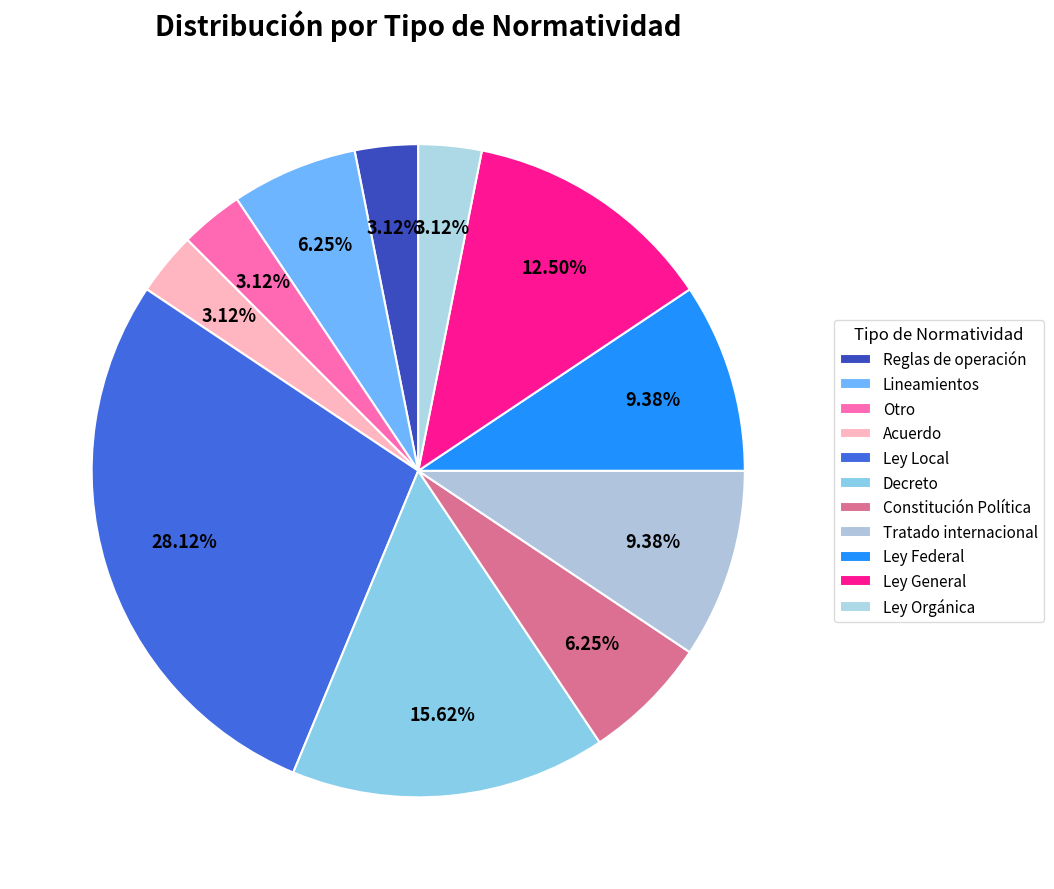

What is the change in value from Acuerdo to Tratado internacional?

+2